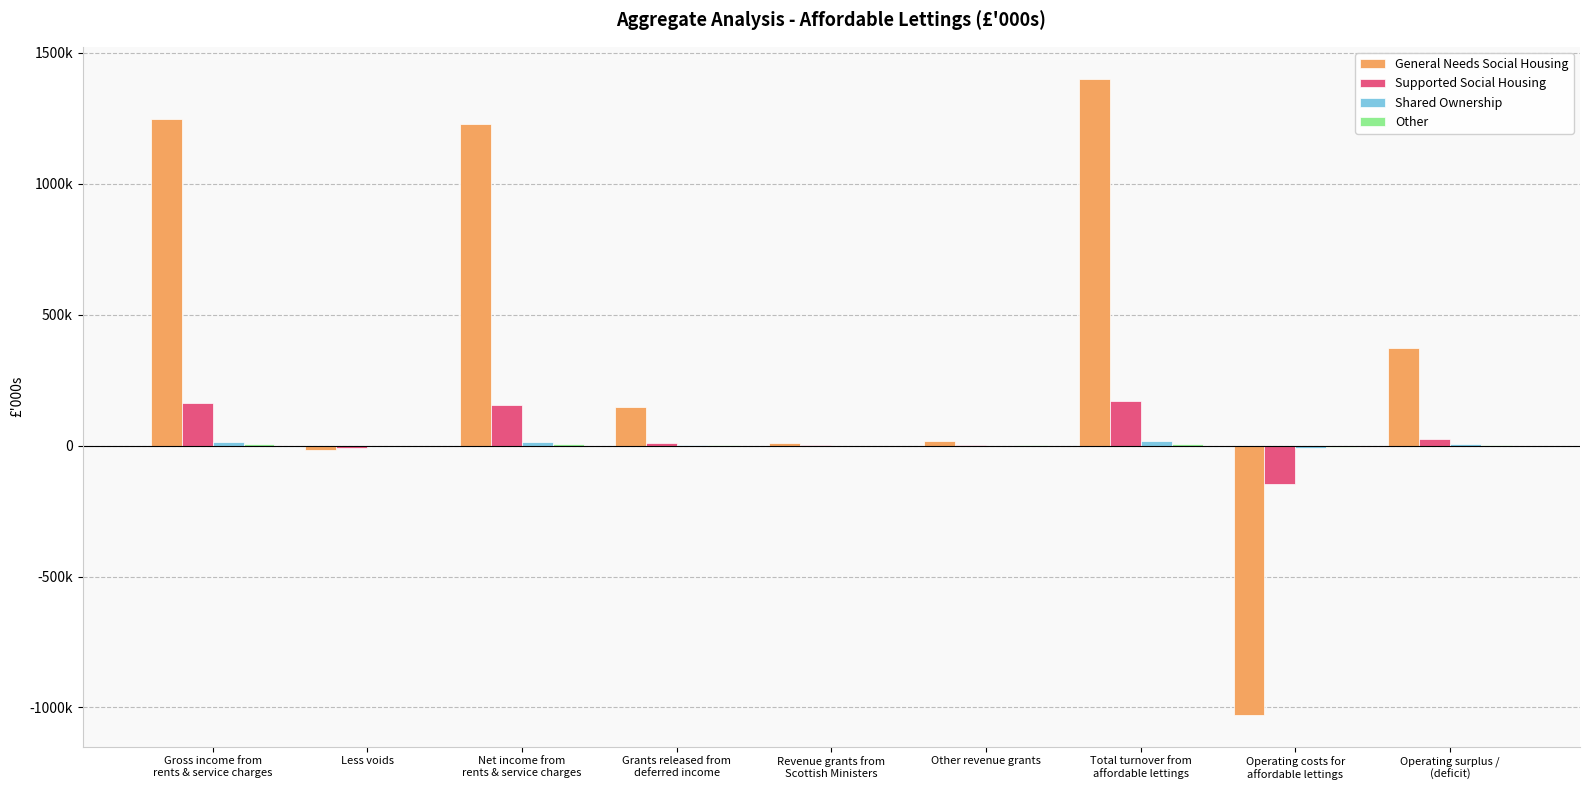

Reading left to right, extract all data points from this chart.

General Needs Social Housing: Gross income from
rents & service charges=1245413.8	Less voids=-17001.8	Net income from
rents & service charges=1228412.0	Grants released from
deferred income=145603.8	Revenue grants from
Scottish Ministers=10288.2	Other revenue grants=16272.5	Total turnover from
affordable lettings=1400576.5	Operating costs for
affordable lettings=-1028134.5	Operating surplus /
(deficit)=372442.0
Supported Social Housing: Gross income from
rents & service charges=163847.4	Less voids=-8011.6	Net income from
rents & service charges=155835.8	Grants released from
deferred income=8539.5	Revenue grants from
Scottish Ministers=2710.7	Other revenue grants=3696.7	Total turnover from
affordable lettings=170782.7	Operating costs for
affordable lettings=-147504.3	Operating surplus /
(deficit)=23278.4
Shared Ownership: Gross income from
rents & service charges=14236.7	Less voids=-181.3	Net income from
rents & service charges=14055.4	Grants released from
deferred income=1244.5	Revenue grants from
Scottish Ministers=0.0	Other revenue grants=50.2	Total turnover from
affordable lettings=15350.1	Operating costs for
affordable lettings=-9072.2	Operating surplus /
(deficit)=6277.9
Other: Gross income from
rents & service charges=7512.8	Less voids=-384.6	Net income from
rents & service charges=7128.2	Grants released from
deferred income=369.5	Revenue grants from
Scottish Ministers=0.0	Other revenue grants=134.8	Total turnover from
affordable lettings=7632.5	Operating costs for
affordable lettings=-5542.4	Operating surplus /
(deficit)=2090.1